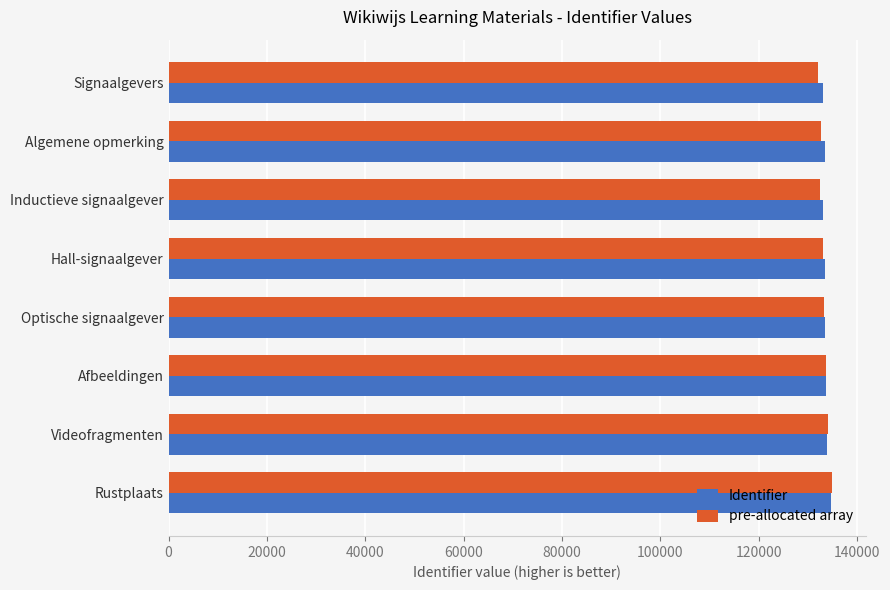

What is the total value across all series at Algemene opmerking?

266222